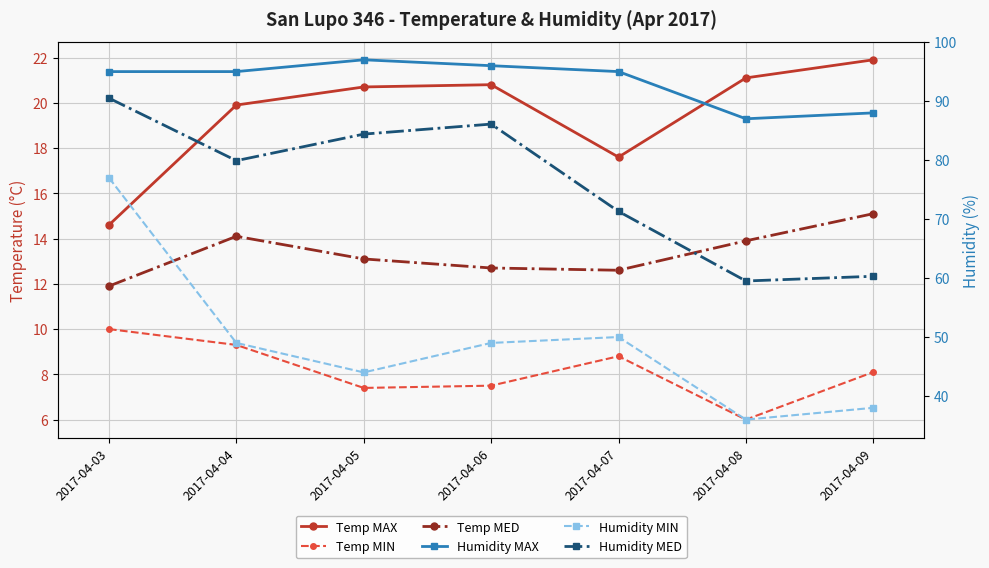

In Temp MED, how many points are higher than both neighbors (excluding endpoints)?

1